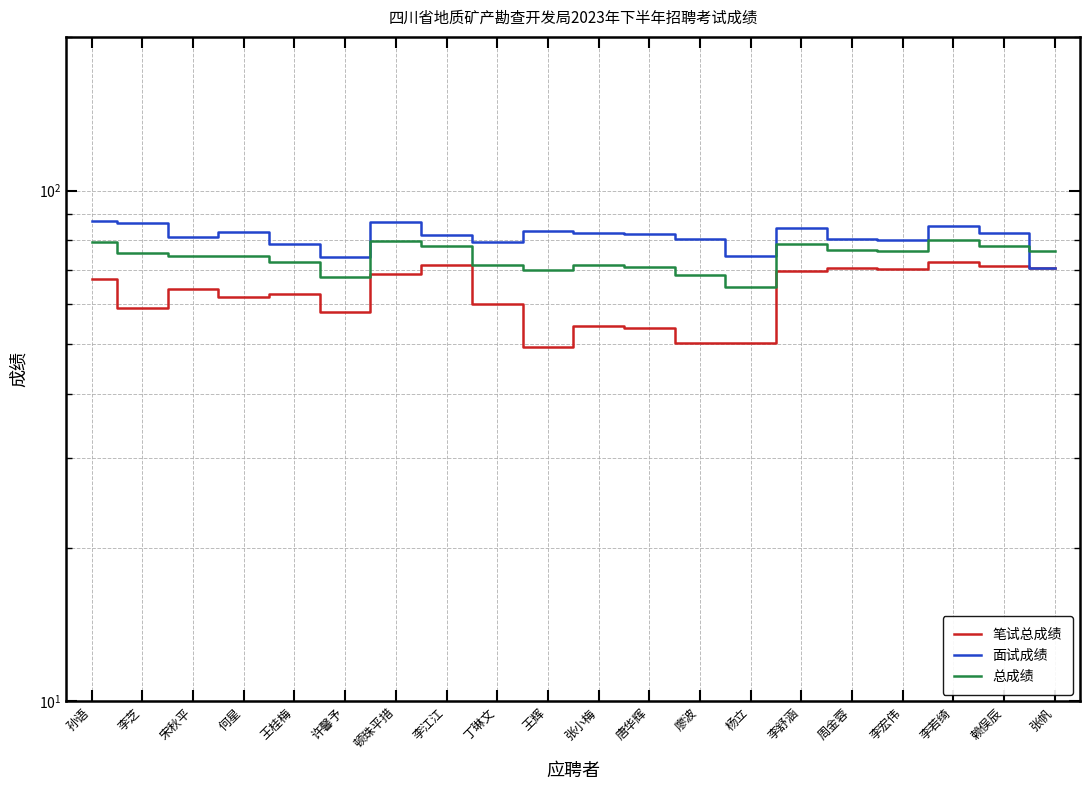

What is the total value across all series at 何星?

219.5